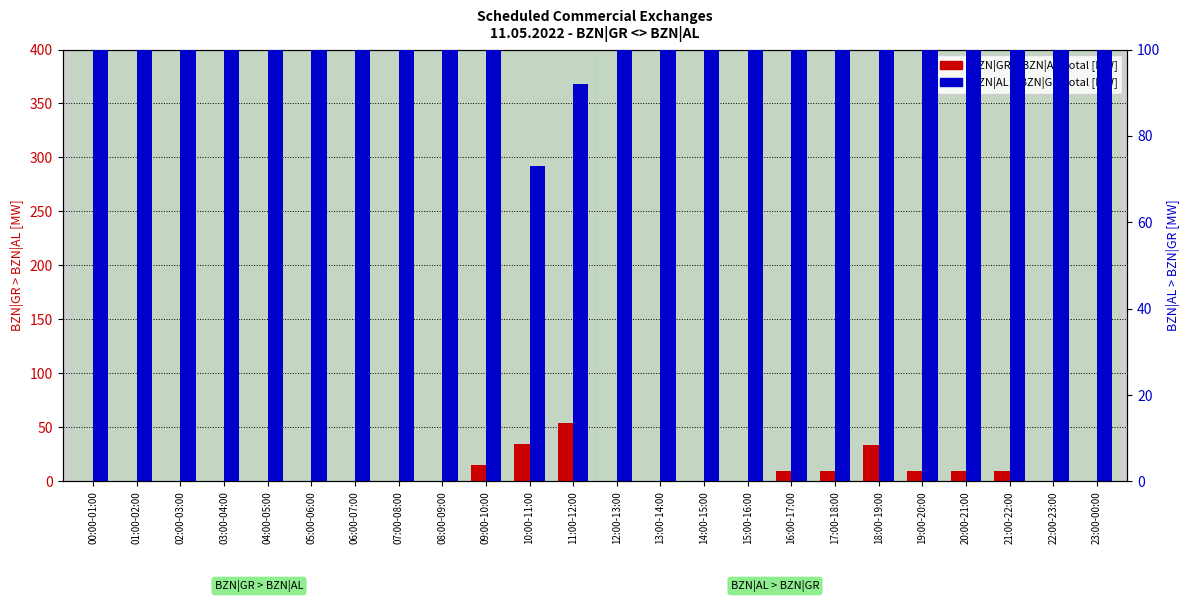

How many bars are there in total?

48